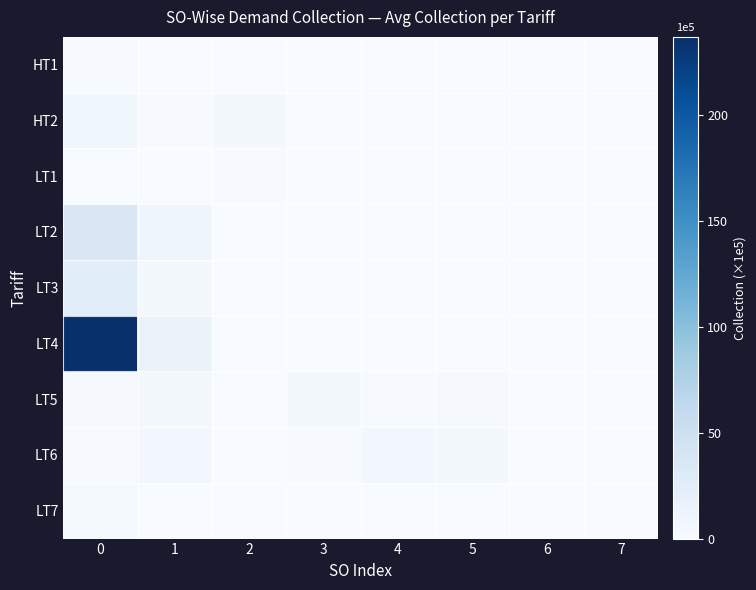

Rank the series by their maximum value, from highest to lowest.

LT4, LT2, LT3, HT2, LT6, LT5, LT7, HT1, LT1